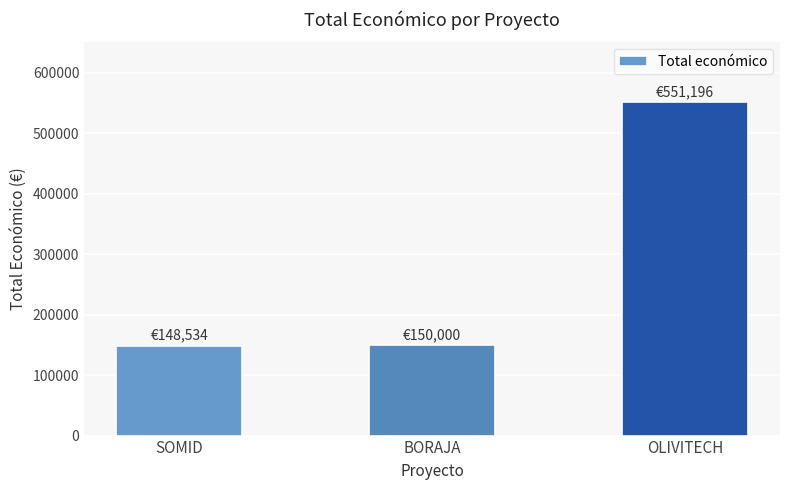

The value at OLIVITECH is 551196. True or false?

True